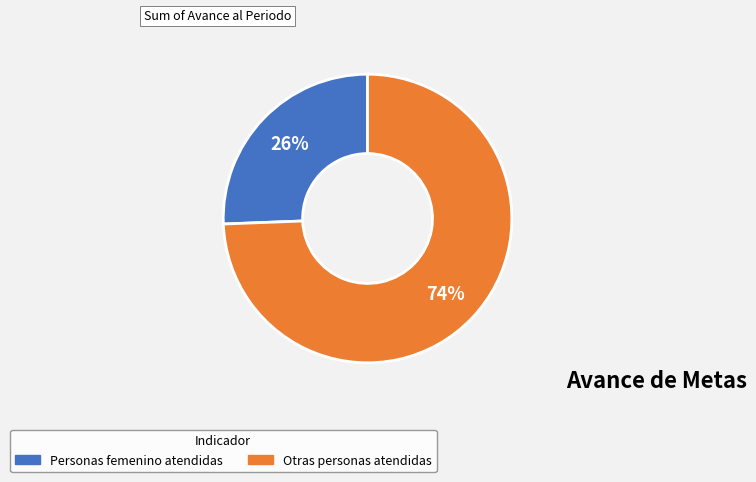

To the nearest percent, what is the average slice percentage?

50%